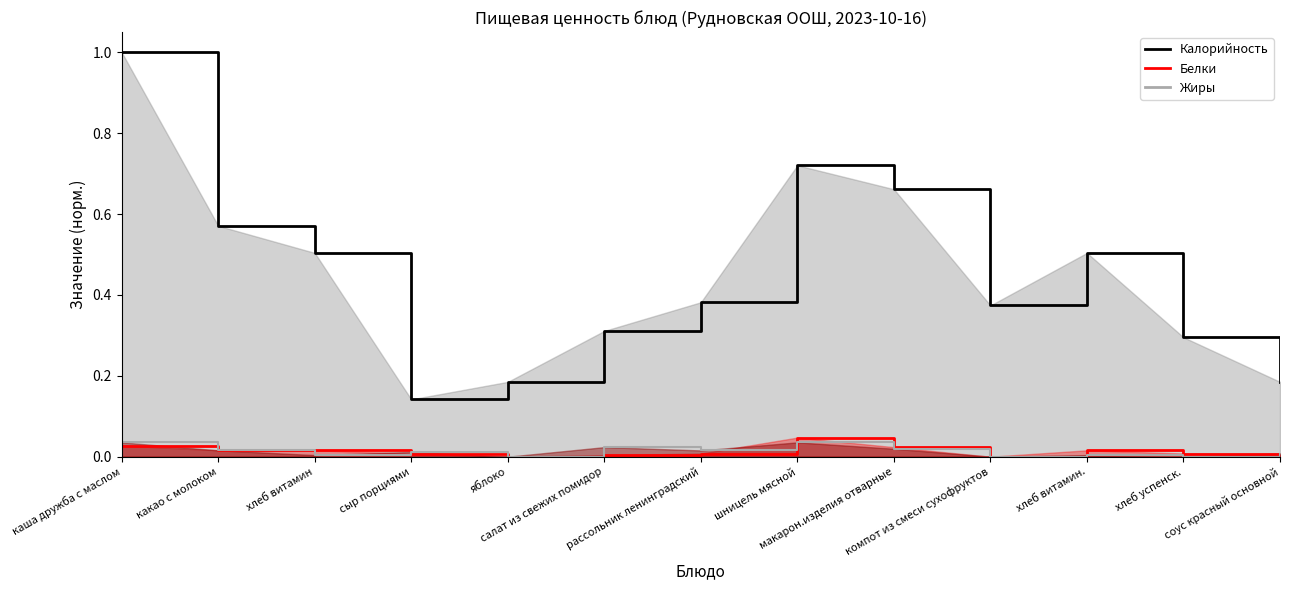

Reading left to right, transcribe all the data shown in this chart.

Калорийность: каша дружба с маслом=1.0	какао с молоком=0.6	хлеб витамин=0.5	сыр порциями=0.1	яблоко=0.2	салат из свежих помидор=0.3	рассольник ленинградский=0.4	шницель мясной=0.7	макарон.изделия отварные=0.7	компот из смеси сухофруктов=0.4	хлеб витамин.=0.5	хлеб успенск.=0.3	соус красный основной=0.2
Белки: каша дружба с маслом=0.0	какао с молоком=0.0	хлеб витамин=0.0	сыр порциями=0.0	яблоко=0.0	салат из свежих помидор=0.0	рассольник ленинградский=0.0	шницель мясной=0.0	макарон.изделия отварные=0.0	компот из смеси сухофруктов=0.0	хлеб витамин.=0.0	хлеб успенск.=0.0	соус красный основной=0.0
Жиры: каша дружба с маслом=0.0	какао с молоком=0.0	хлеб витамин=0.0	сыр порциями=0.0	яблоко=0.0	салат из свежих помидор=0.0	рассольник ленинградский=0.0	шницель мясной=0.0	макарон.изделия отварные=0.0	компот из смеси сухофруктов=0.0	хлеб витамин.=0.0	хлеб успенск.=0.0	соус красный основной=0.0